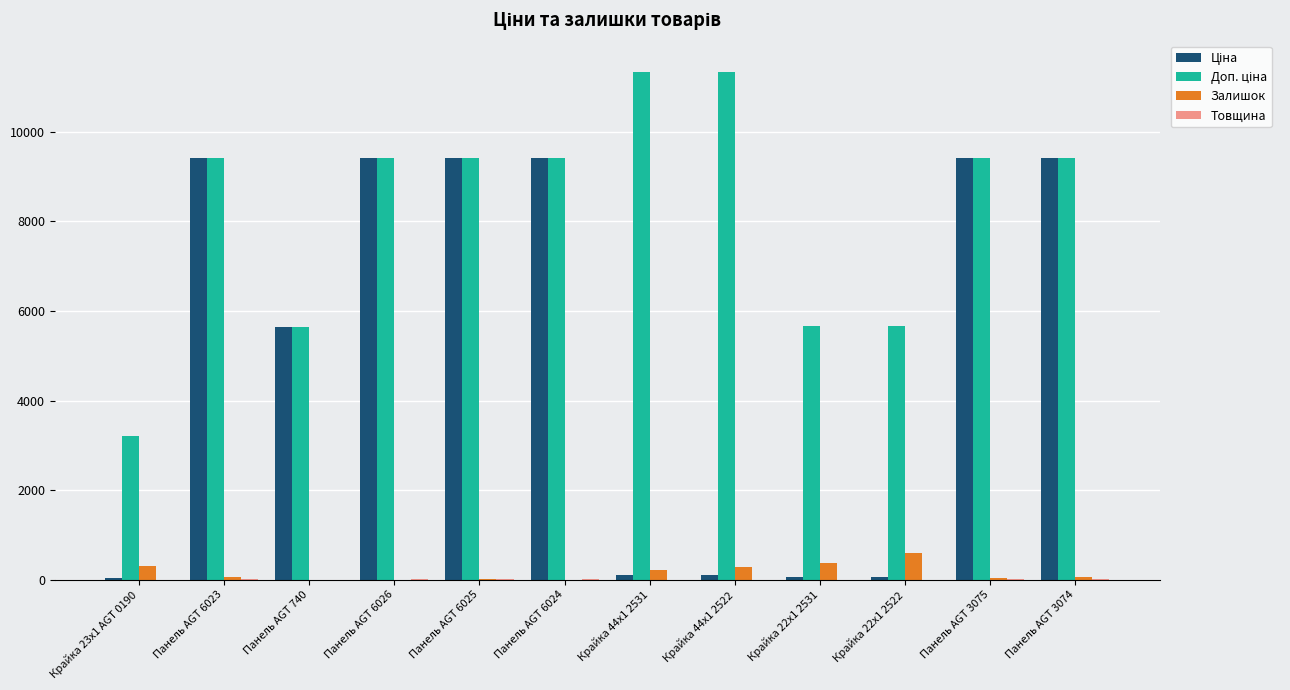

What is the sum of all Залишок values?

1966.0